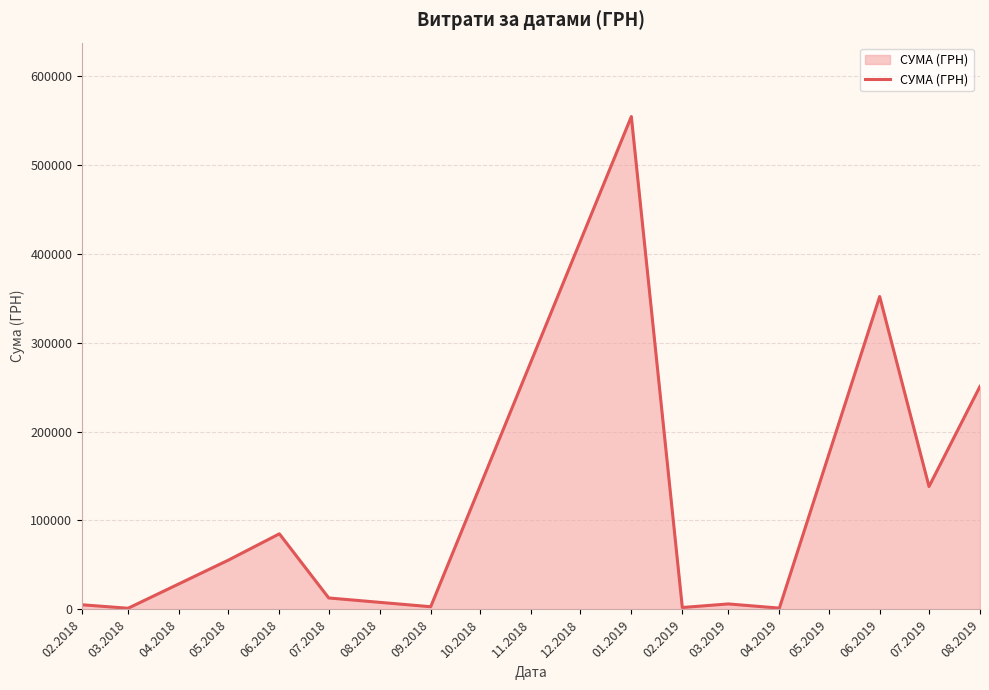

What is the maximum value shown in the chart?

554105.6